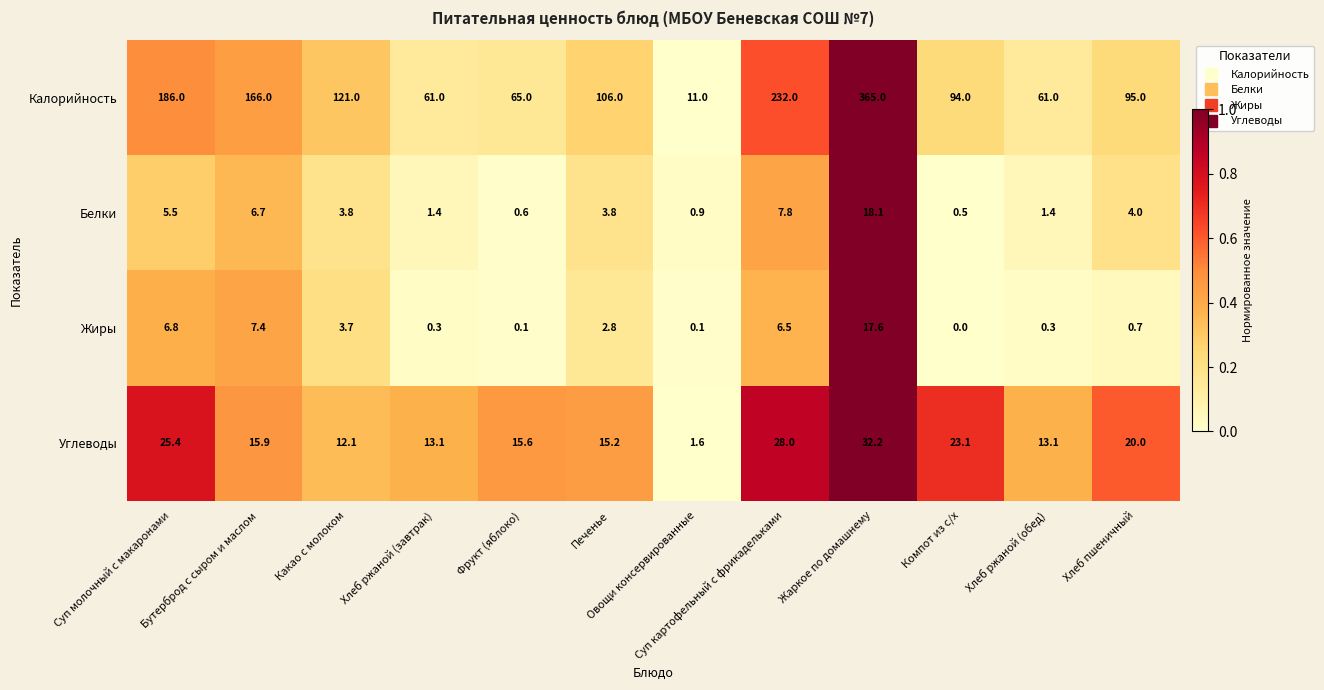

What value does the Жиры series have at Хлеб ржаной (обед)?

0.3